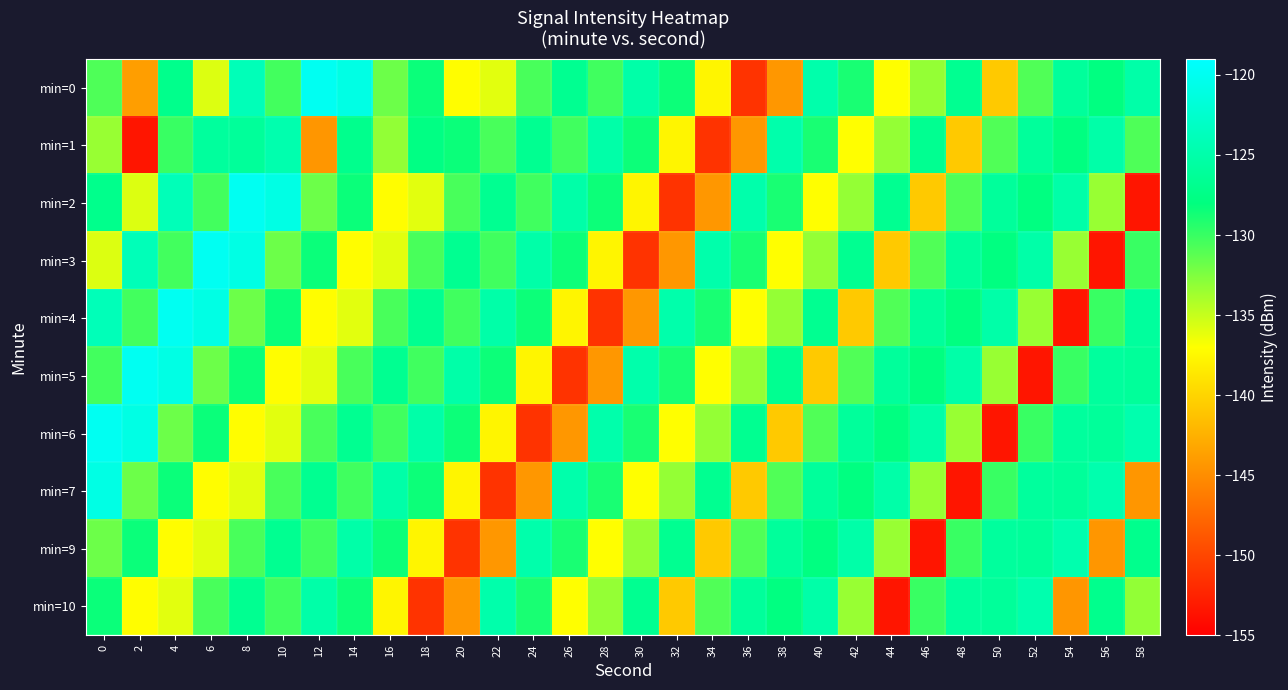

Between 14 and 24, which is larger?

14